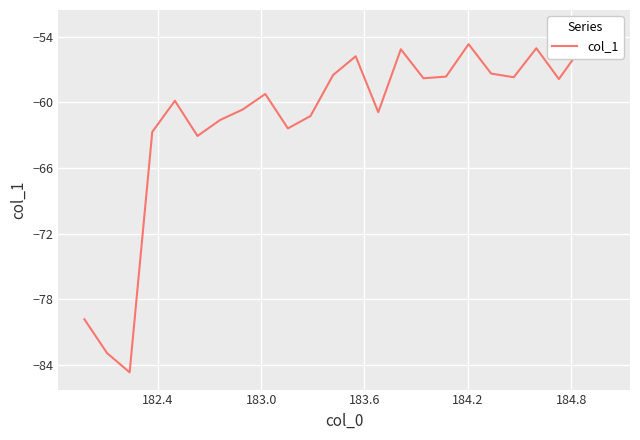

How many points are higher than both their immediate neighbors (excluding endpoints)?

6